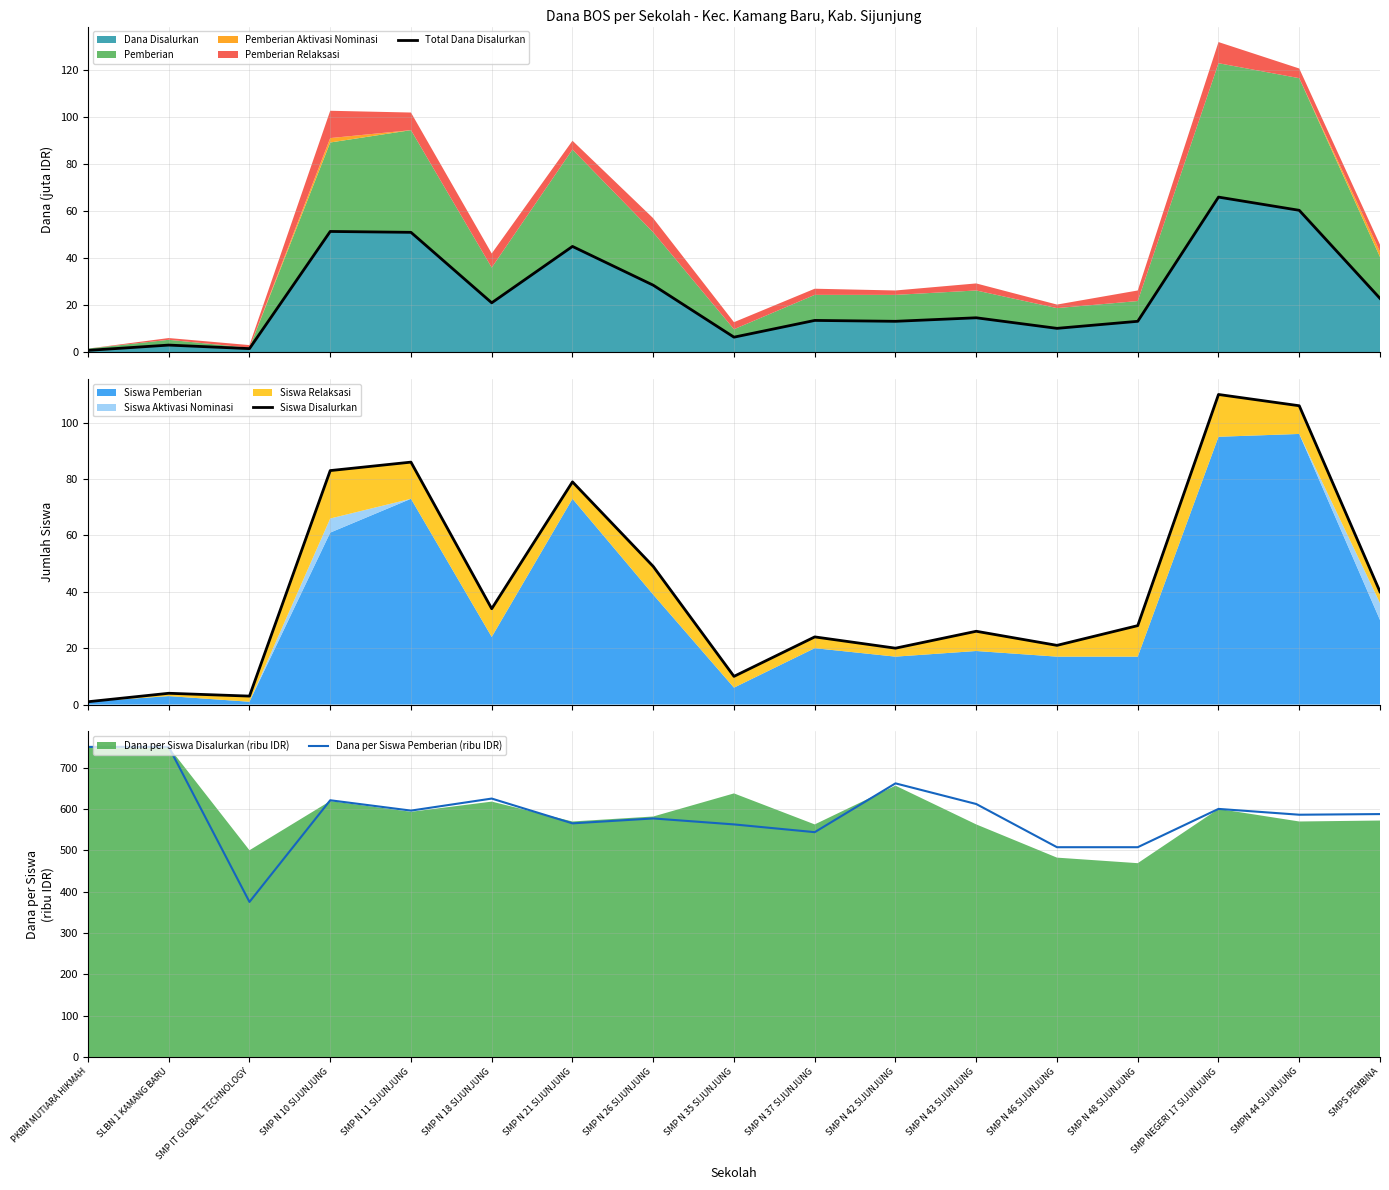

At which category is the sum across all series the highest?

SMP NEGERI 17 SIJUNJUNG